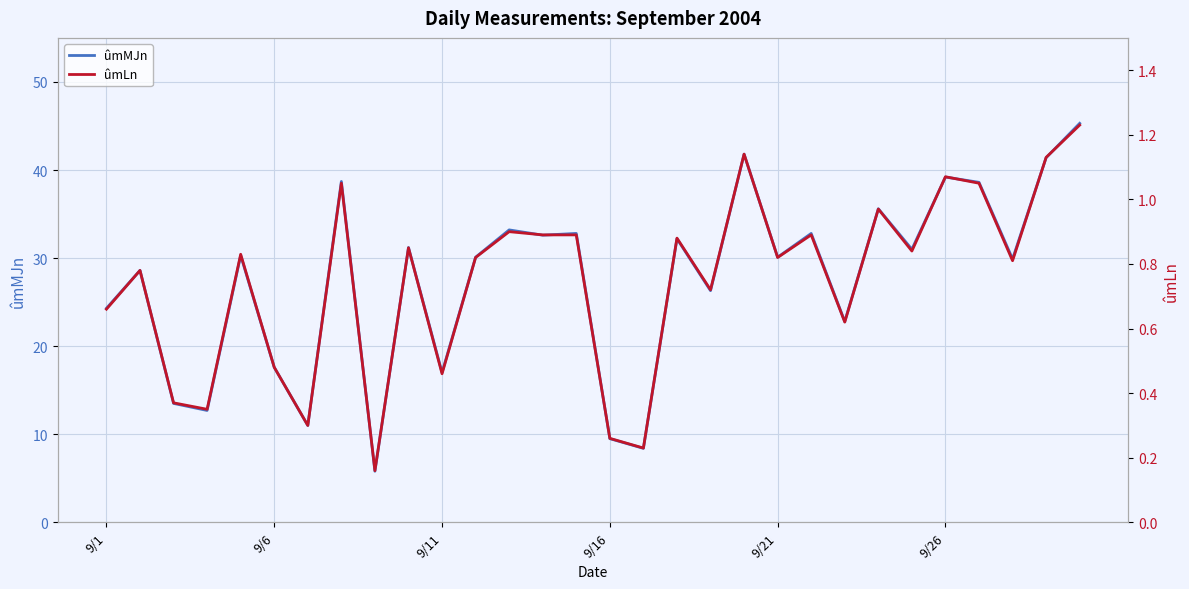

The ûmMJn series shows 17.6 at 9/6. True or false?

True